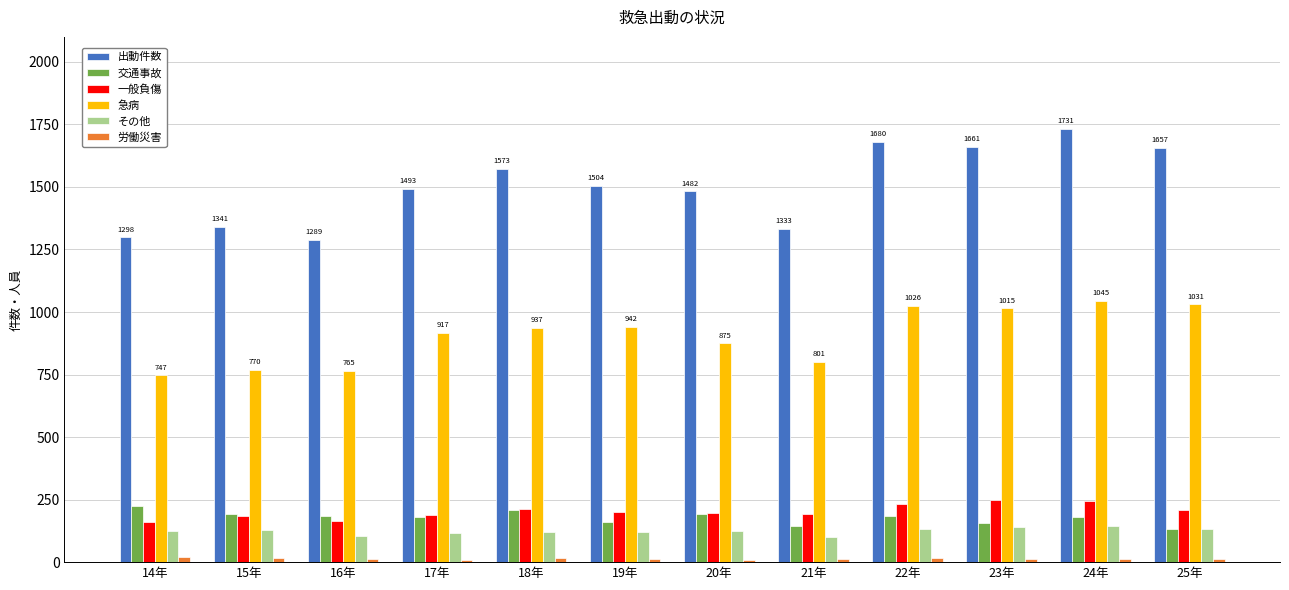

The value of その他 at 14年 is 218. True or false?

False